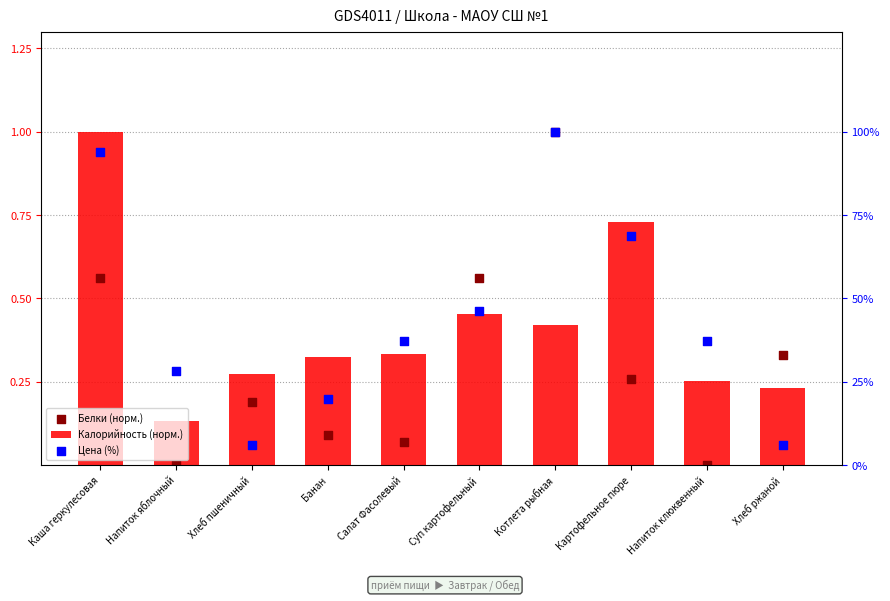

What is the total value across all series at Картофельное пюре?

69.6